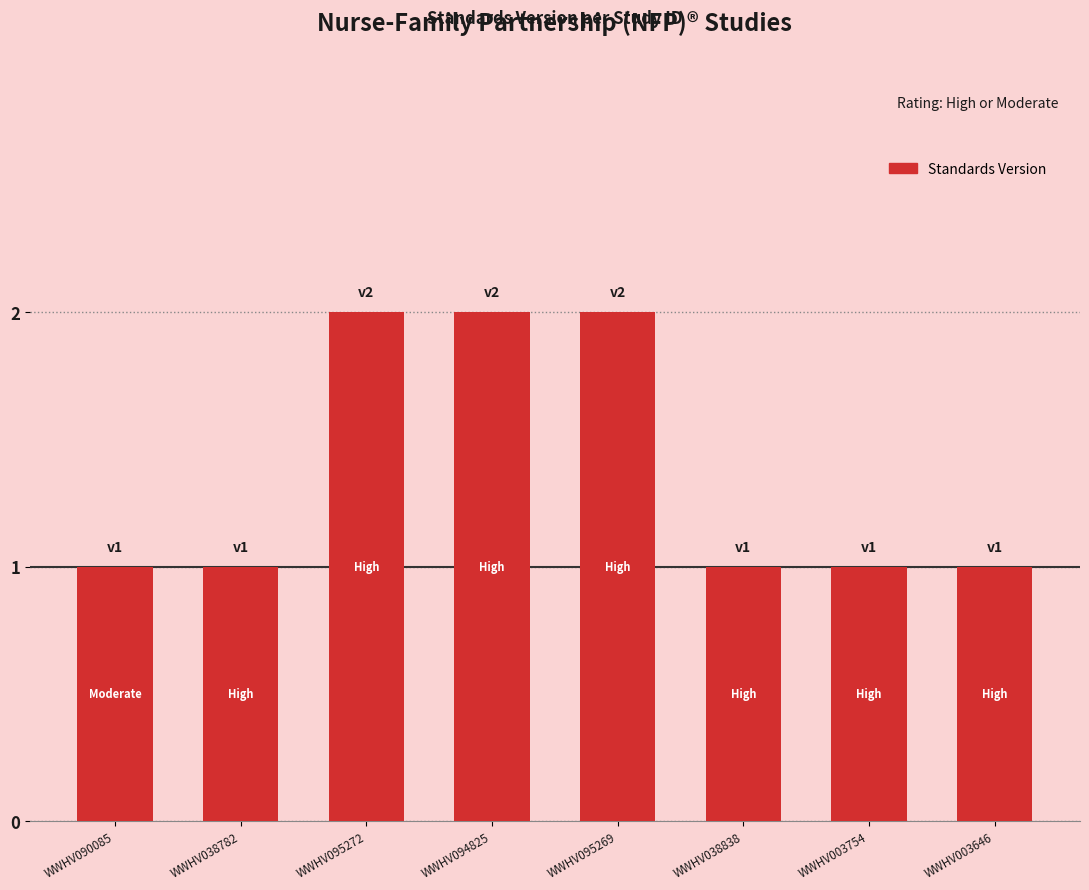

What is the smallest value displayed?

1